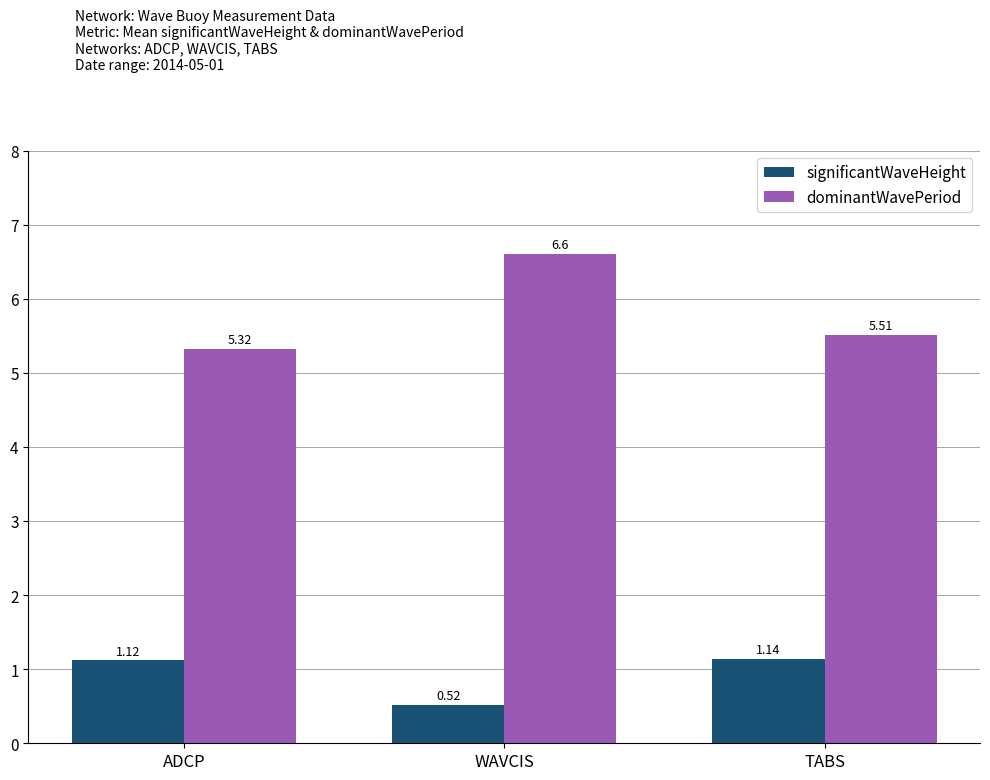

How many significantWaveHeight values are between 0 and 1?

1